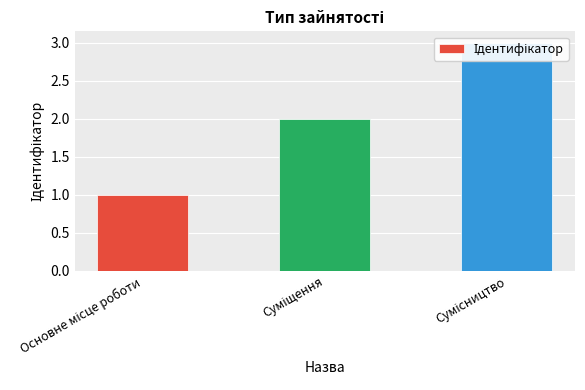

The chart shows a value of 2 at Суміщення. True or false?

True